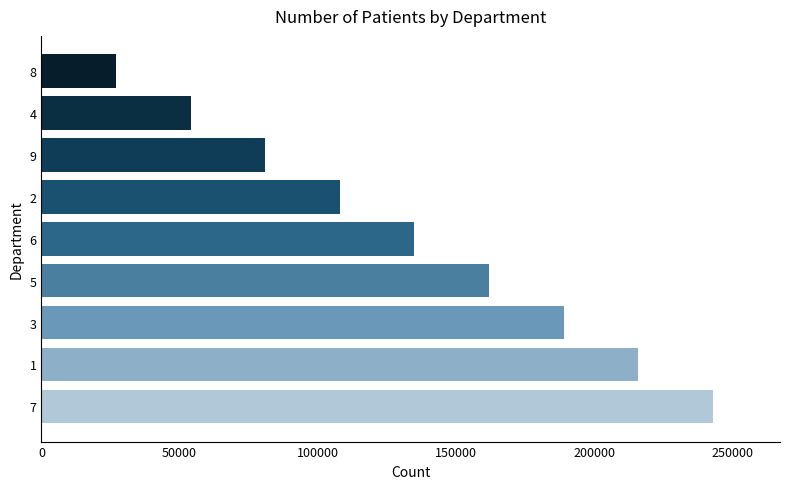

What is the change in value from 1 to 4?

-162000